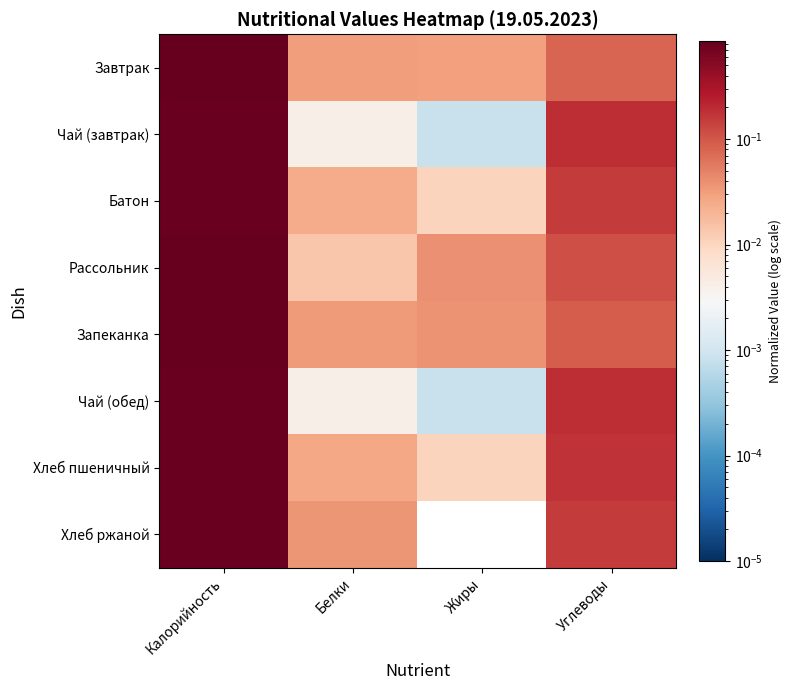

How many data points does each series have?

4